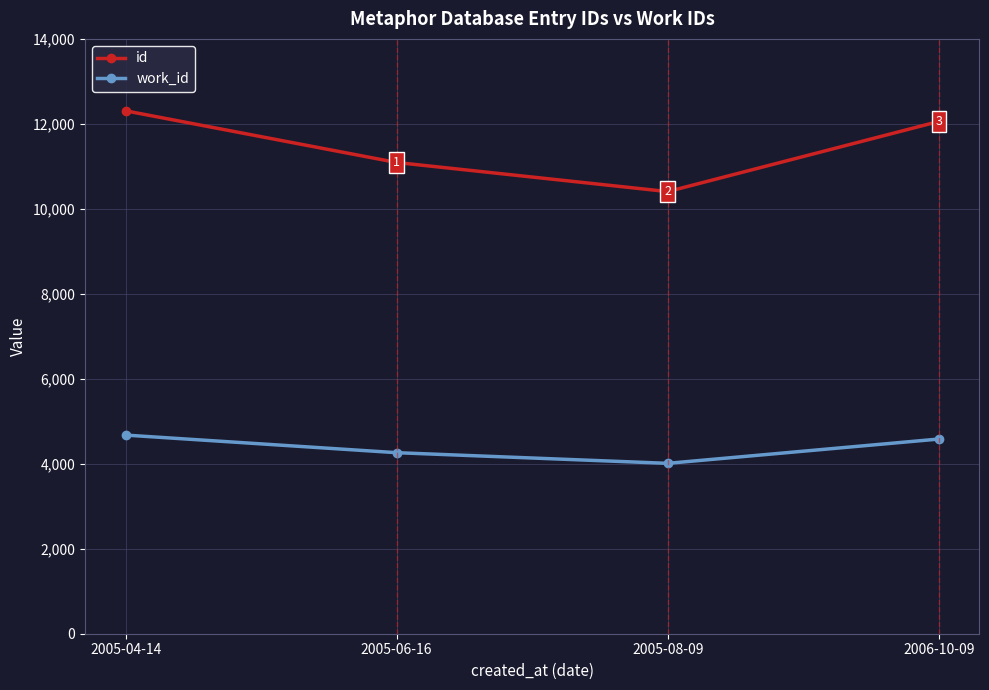

Where does the id series first go above 12057?

2005-04-14